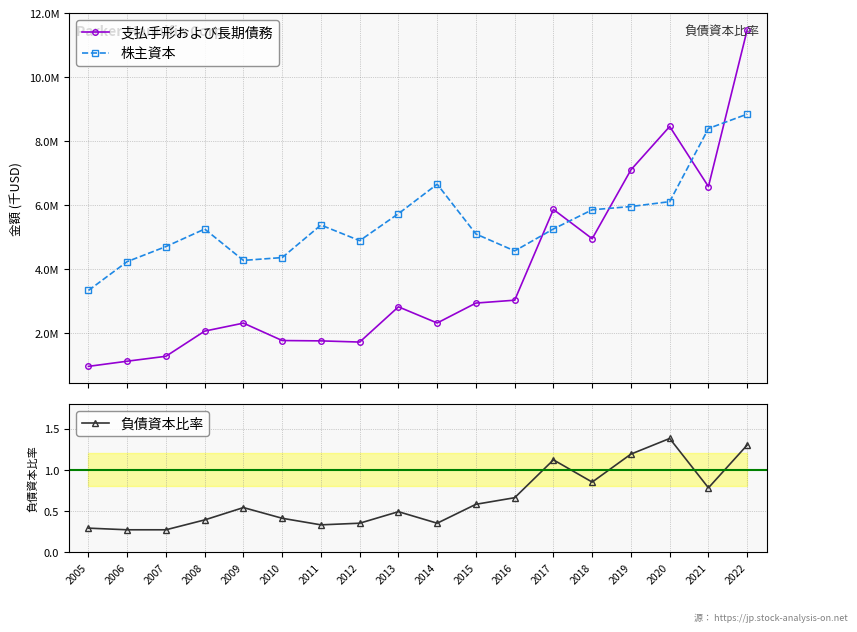

What is the approximate value of 支払手形および長期債務 at 2018?

4957025.0